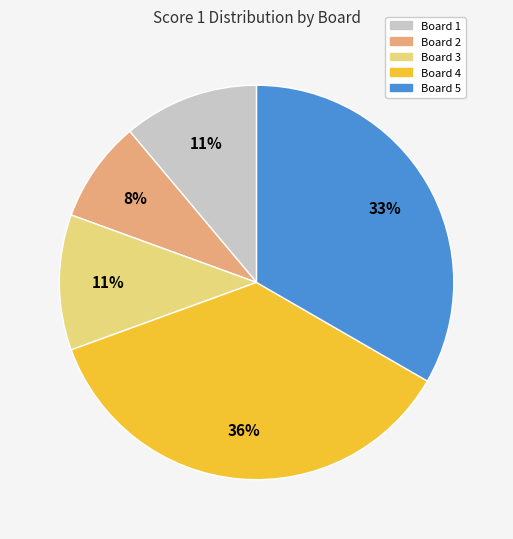

How many slices are in this pie chart?

5